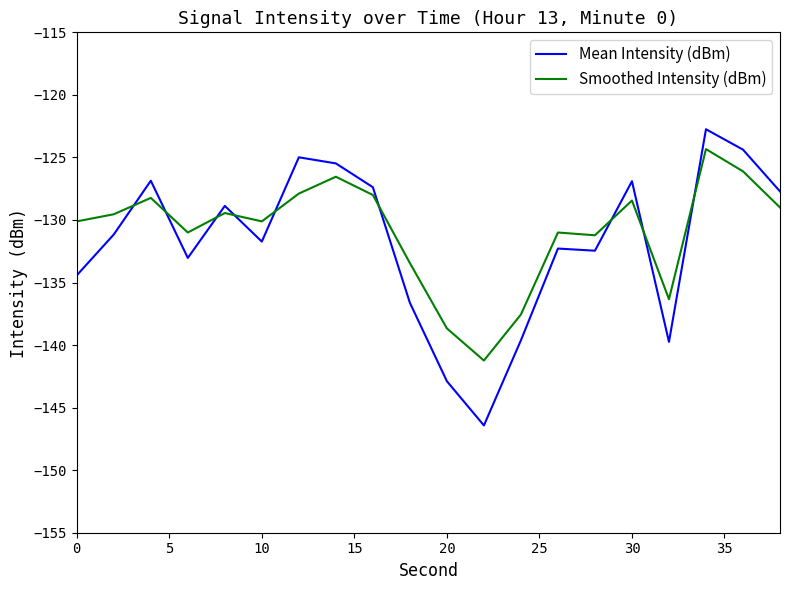

Which series has the widest spread of values?

Mean Intensity (dBm)